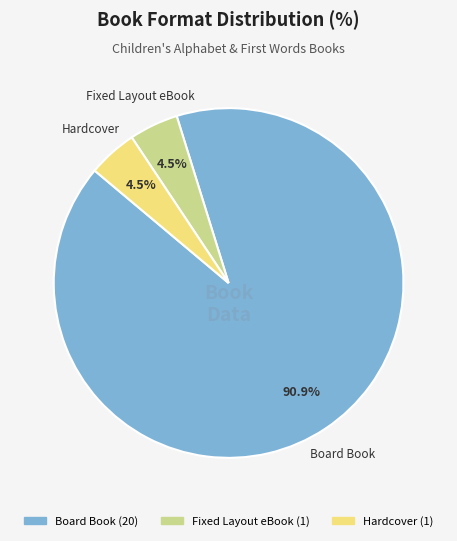

Does Fixed Layout eBook represent more than half of the total?

No